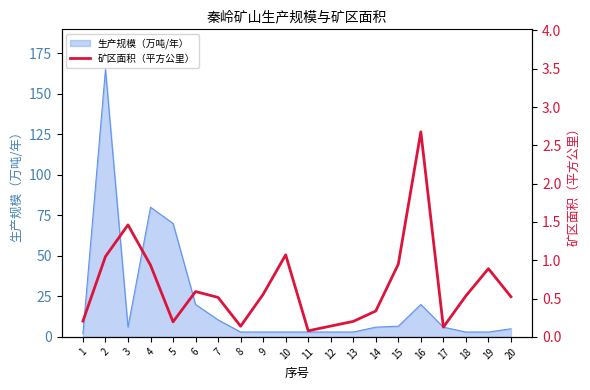

Reading right to left, list all the values displayed in this chart.

0.5	0.9	0.5	0.1	2.7	0.9	0.3	0.2	0.1	0.1	1.1	0.6	0.1	0.5	0.6	0.2	0.9	1.5	1.0	0.2